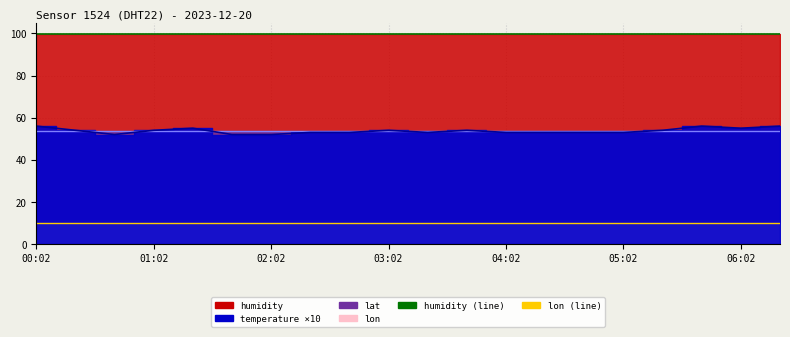

Reading left to right, transcribe all the data shown in this chart.

humidity (line): 99.9	99.9	99.9	99.9	99.9	99.9	99.9	99.9	99.9	99.9	99.9	99.9	99.9	99.9	99.9	99.9	99.9	99.9	99.9	99.9
lat (line): 53.7	53.7	53.7	53.7	53.7	53.7	53.7	53.7	53.7	53.7	53.7	53.7	53.7	53.7	53.7	53.7	53.7	53.7	53.7	53.7
lon (line): 10.1	10.1	10.1	10.1	10.1	10.1	10.1	10.1	10.1	10.1	10.1	10.1	10.1	10.1	10.1	10.1	10.1	10.1	10.1	10.1
temperature×10 (line): 56.0	54.0	52.0	54.0	55.0	52.0	52.0	53.0	53.0	54.0	53.0	54.0	53.0	53.0	53.0	53.0	54.0	56.0	55.0	56.0